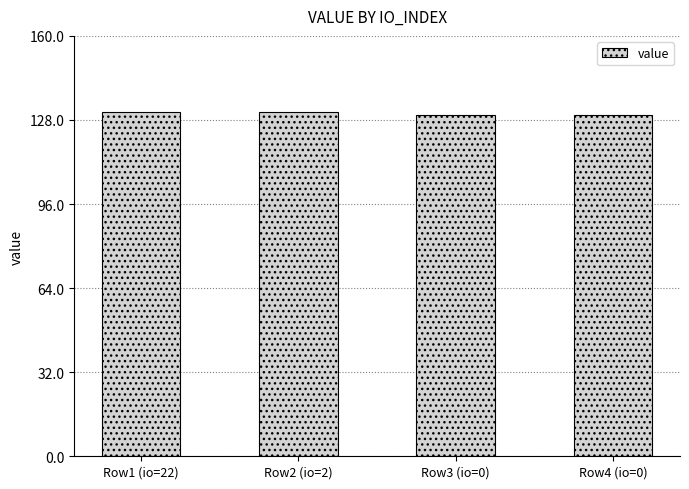

Count the number of categories in the chart.

4